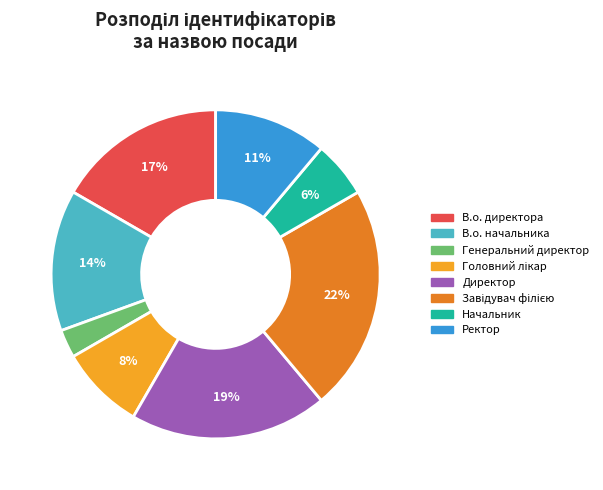

Which category has the smallest portion of the pie?

Генеральний директор